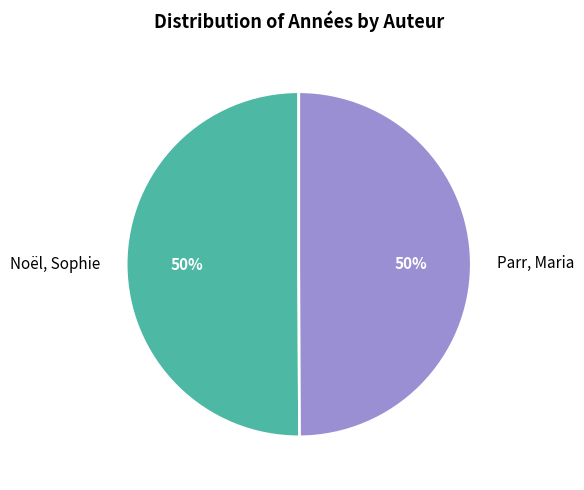

To the nearest percent, what percentage of the pie is Parr, Maria?

50%